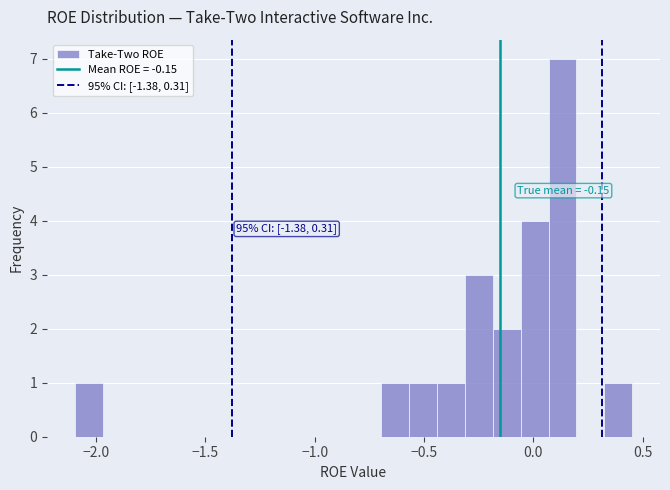

Around what value on the x-axis is the tallest bar? Give the approximate position of its centre, as read against the axis.

0.15